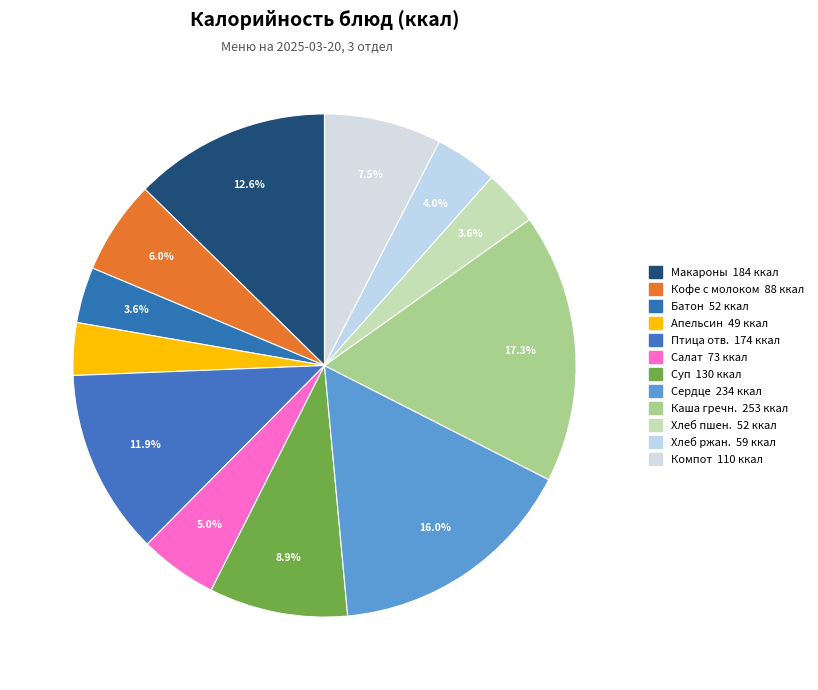

Which category has the smallest portion of the pie?

Апельсин